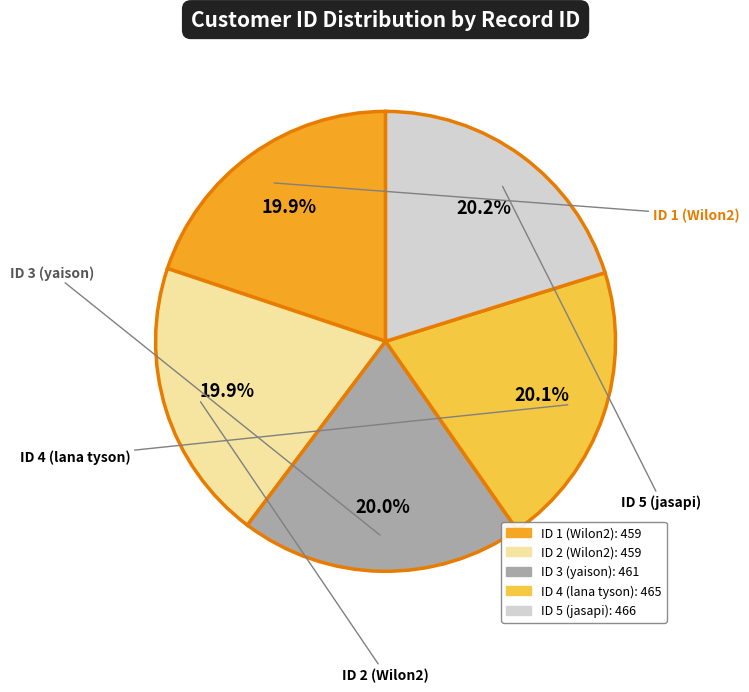

Approximately how many times larger is the value at ID 3 (yaison) compared to ID 2 (Wilon2)?

1.0